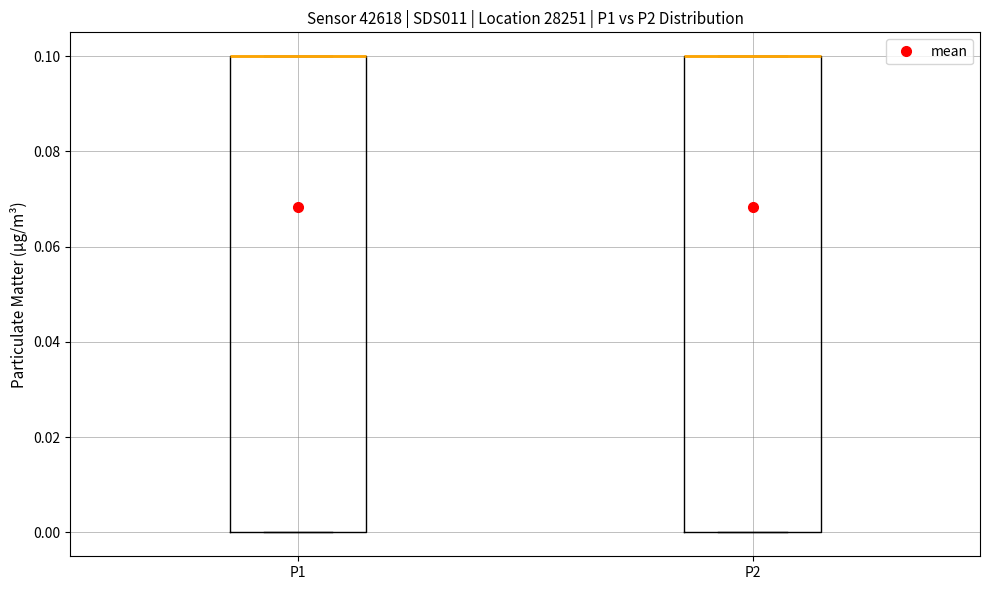

Reading left to right, read every box against the y-axis: the position of its median line, the range the box covers, and the ends of its whiskers. The values are not printed on the chart, so give them approximately, as read against the axis.

P1: median 0.1 (drawn on the box's upper edge), box 0.0 to 0.1, whiskers 0.0 to 0.1
P2: median 0.1 (drawn on the box's upper edge), box 0.0 to 0.1, whiskers 0.0 to 0.1